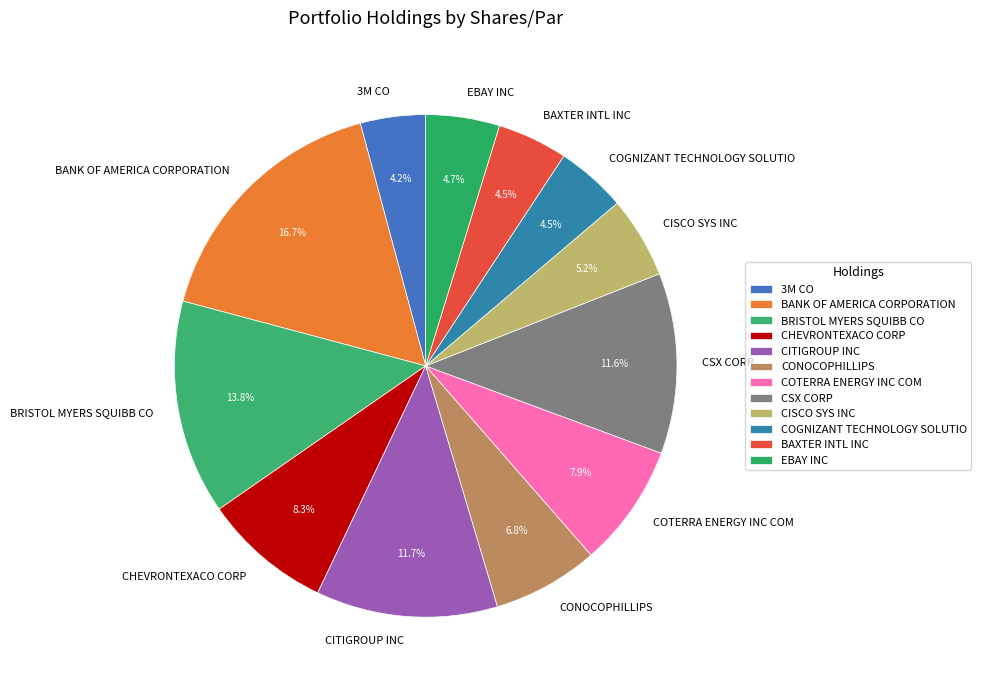

Is it true that CISCO SYS INC is 5% of the pie?

True